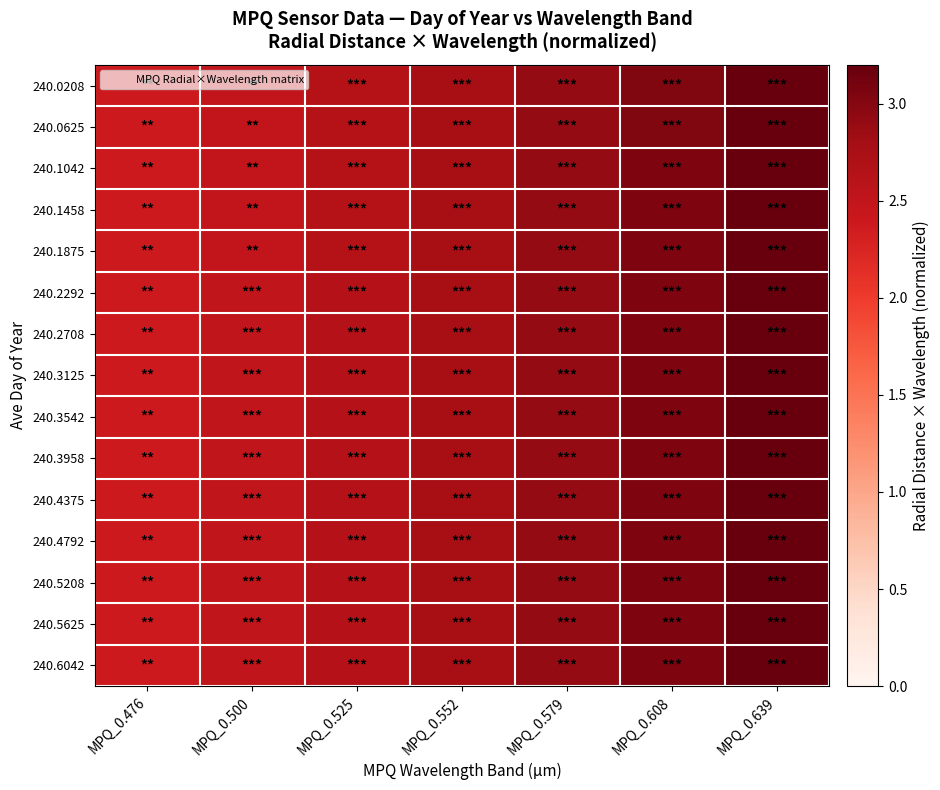

Reading left to right, transcribe all the data shown in this chart.

240.0208: MPQ_0.476=2.4	MPQ_0.500=2.5	MPQ_0.525=2.6	MPQ_0.552=2.8	MPQ_0.579=2.9	MPQ_0.608=3.0	MPQ_0.639=3.2
240.0625: MPQ_0.476=2.4	MPQ_0.500=2.5	MPQ_0.525=2.6	MPQ_0.552=2.8	MPQ_0.579=2.9	MPQ_0.608=3.0	MPQ_0.639=3.2
240.1042: MPQ_0.476=2.4	MPQ_0.500=2.5	MPQ_0.525=2.6	MPQ_0.552=2.8	MPQ_0.579=2.9	MPQ_0.608=3.0	MPQ_0.639=3.2
240.1458: MPQ_0.476=2.4	MPQ_0.500=2.5	MPQ_0.525=2.6	MPQ_0.552=2.8	MPQ_0.579=2.9	MPQ_0.608=3.0	MPQ_0.639=3.2
240.1875: MPQ_0.476=2.4	MPQ_0.500=2.5	MPQ_0.525=2.6	MPQ_0.552=2.8	MPQ_0.579=2.9	MPQ_0.608=3.0	MPQ_0.639=3.2
240.2292: MPQ_0.476=2.4	MPQ_0.500=2.5	MPQ_0.525=2.6	MPQ_0.552=2.8	MPQ_0.579=2.9	MPQ_0.608=3.0	MPQ_0.639=3.2
240.2708: MPQ_0.476=2.4	MPQ_0.500=2.5	MPQ_0.525=2.6	MPQ_0.552=2.8	MPQ_0.579=2.9	MPQ_0.608=3.0	MPQ_0.639=3.2
240.3125: MPQ_0.476=2.4	MPQ_0.500=2.5	MPQ_0.525=2.6	MPQ_0.552=2.8	MPQ_0.579=2.9	MPQ_0.608=3.0	MPQ_0.639=3.2
240.3542: MPQ_0.476=2.4	MPQ_0.500=2.5	MPQ_0.525=2.6	MPQ_0.552=2.8	MPQ_0.579=2.9	MPQ_0.608=3.0	MPQ_0.639=3.2
240.3958: MPQ_0.476=2.4	MPQ_0.500=2.5	MPQ_0.525=2.6	MPQ_0.552=2.8	MPQ_0.579=2.9	MPQ_0.608=3.0	MPQ_0.639=3.2
240.4375: MPQ_0.476=2.4	MPQ_0.500=2.5	MPQ_0.525=2.6	MPQ_0.552=2.8	MPQ_0.579=2.9	MPQ_0.608=3.0	MPQ_0.639=3.2
240.4792: MPQ_0.476=2.4	MPQ_0.500=2.5	MPQ_0.525=2.6	MPQ_0.552=2.8	MPQ_0.579=2.9	MPQ_0.608=3.0	MPQ_0.639=3.2
240.5208: MPQ_0.476=2.4	MPQ_0.500=2.5	MPQ_0.525=2.6	MPQ_0.552=2.8	MPQ_0.579=2.9	MPQ_0.608=3.0	MPQ_0.639=3.2
240.5625: MPQ_0.476=2.4	MPQ_0.500=2.5	MPQ_0.525=2.6	MPQ_0.552=2.8	MPQ_0.579=2.9	MPQ_0.608=3.0	MPQ_0.639=3.2
240.6042: MPQ_0.476=2.4	MPQ_0.500=2.5	MPQ_0.525=2.6	MPQ_0.552=2.8	MPQ_0.579=2.9	MPQ_0.608=3.0	MPQ_0.639=3.2